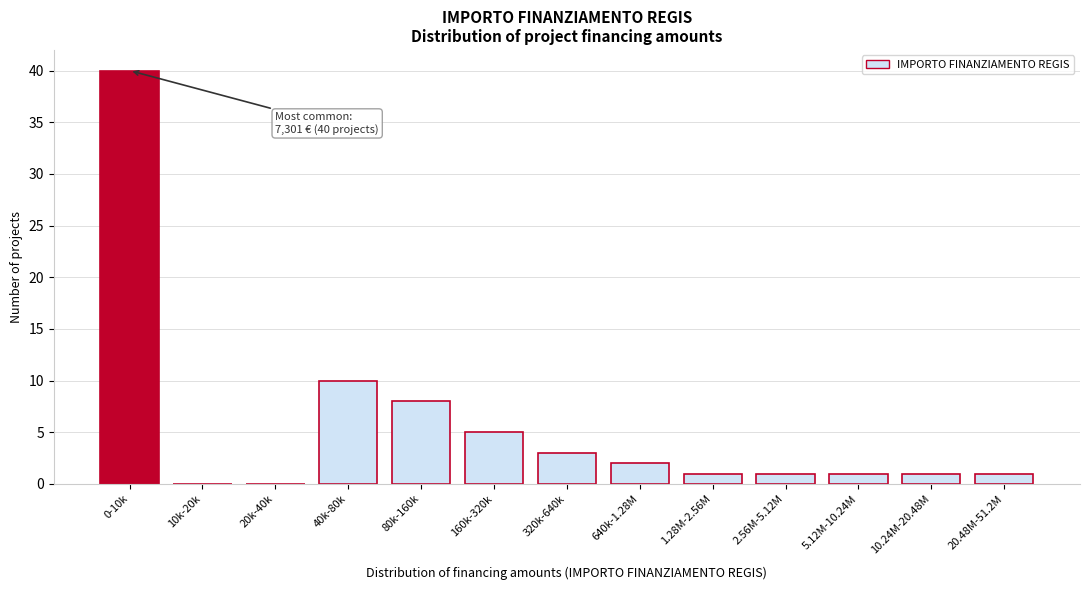

Reading left to right, transcribe all the data shown in this chart.

0-10k=40	10k-20k=0	20k-40k=0	40k-80k=10	80k-160k=8	160k-320k=5	320k-640k=3	640k-1.28M=2	1.28M-2.56M=1	2.56M-5.12M=1	5.12M-10.24M=1	10.24M-20.48M=1	20.48M-51.2M=1